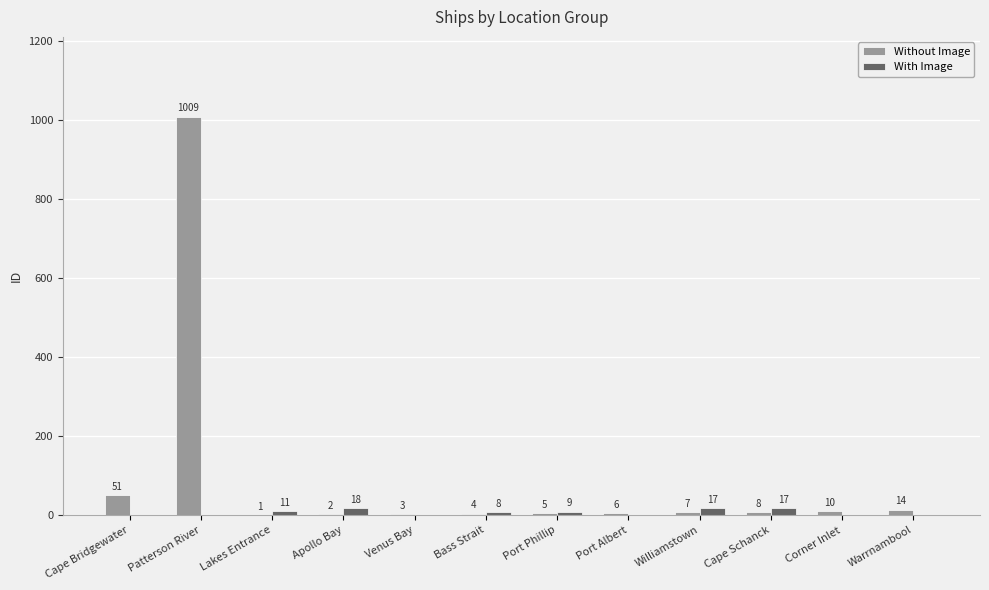

What is the total value across all series at Williamstown?

24